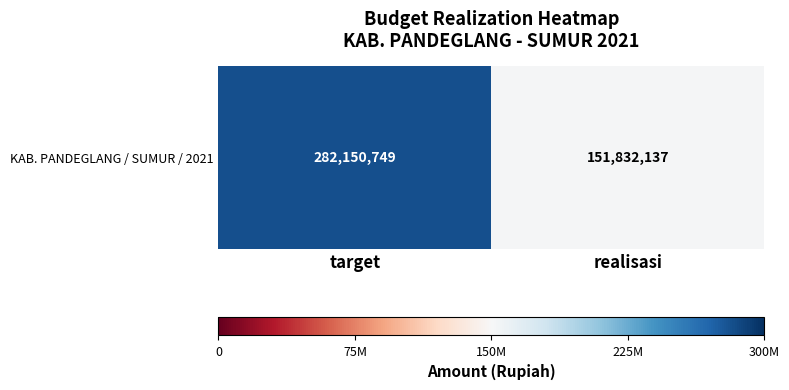

The chart shows a value of 151832137 at realisasi. True or false?

True